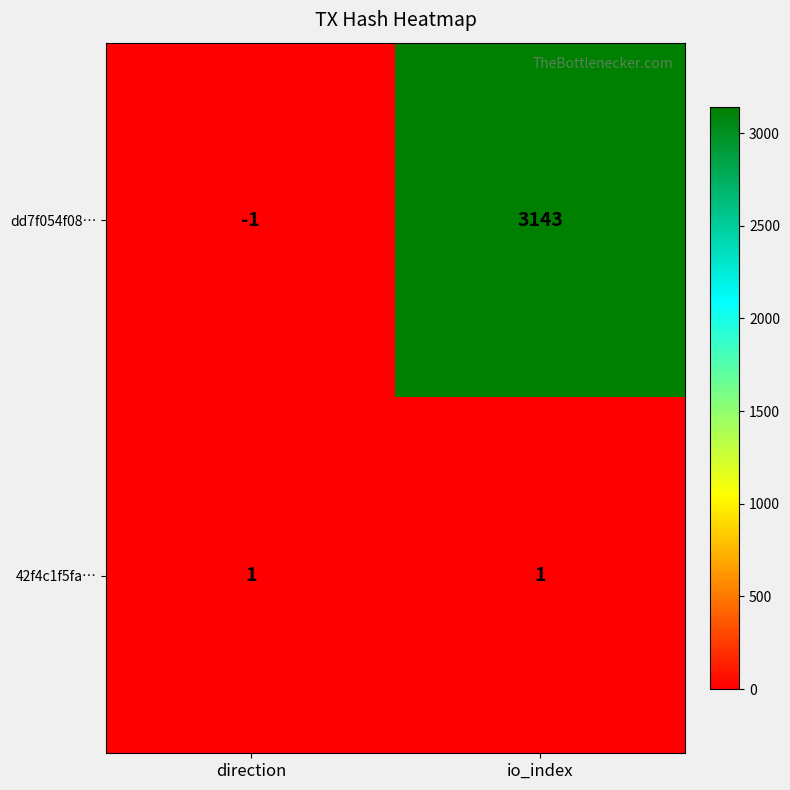

The dd7f054f08… series shows -1 at direction. True or false?

True